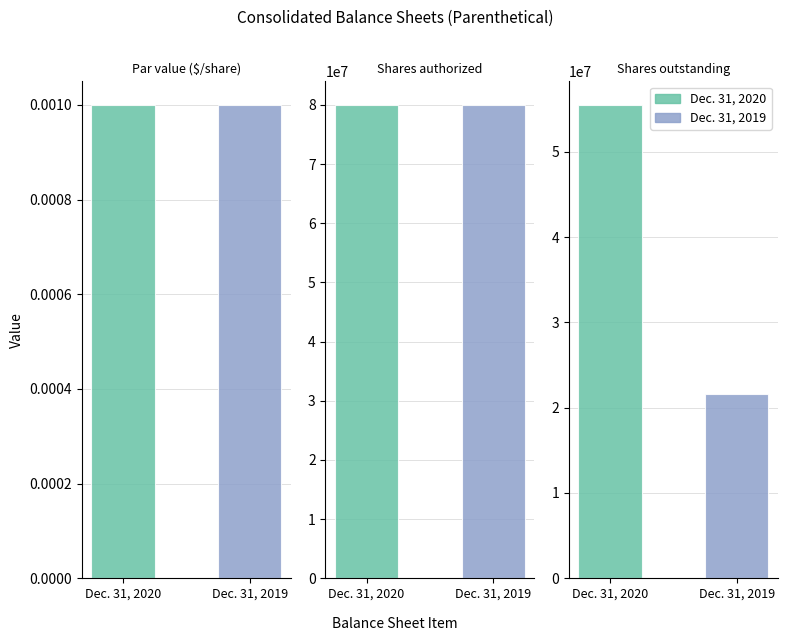

What is the value of the Dec. 31, 2020 bar at the 2nd from the left?

80000000.0